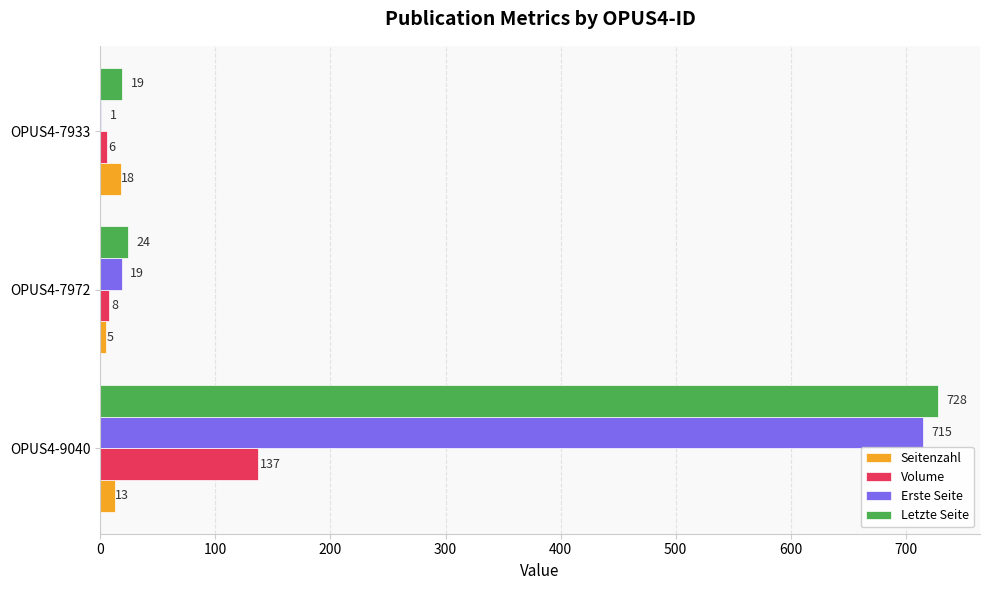

What are all the series names shown in the legend?

Seitenzahl, Volume, Erste Seite, Letzte Seite